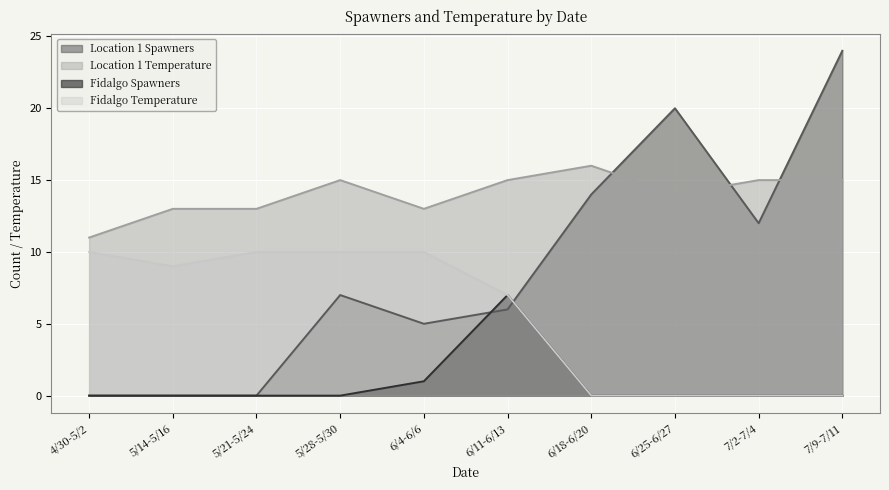

Rank the series by their average value, from highest to lowest.

Location 1 Temperature, Location 1 Spawners, Fidalgo Temperature, Fidalgo Spawners